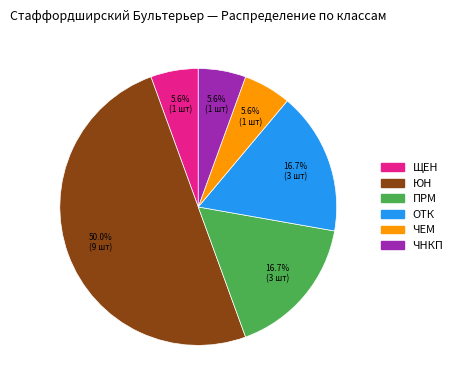

To the nearest percent, what is the difference between the largest and smallest slice percentages?

44%